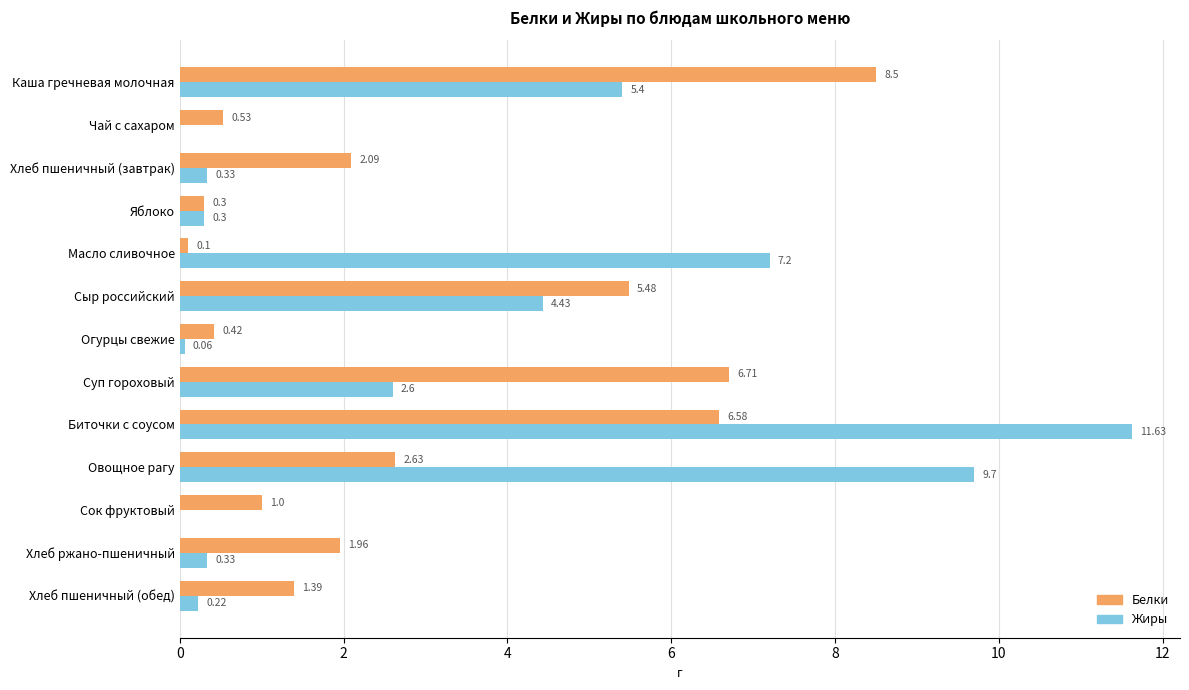

What is the sum of the Белки values at Хлеб пшеничный (обед) and Хлеб пшеничный (завтрак)?

3.5